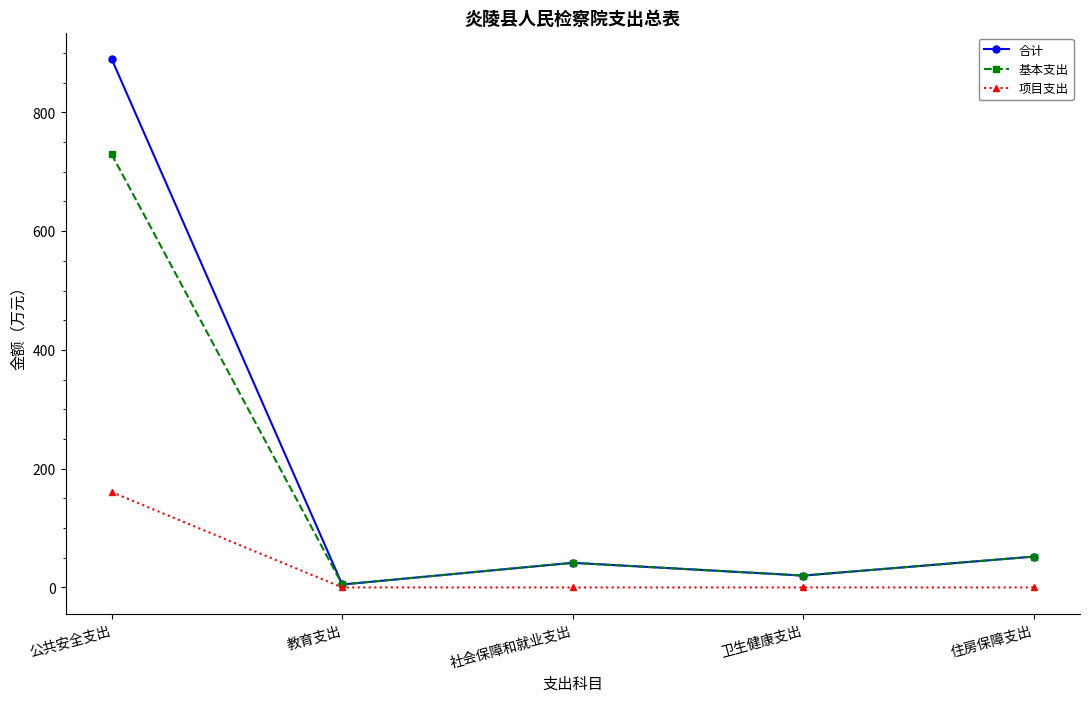

Which series changed the most between 公共安全支出 and 教育支出?

合计